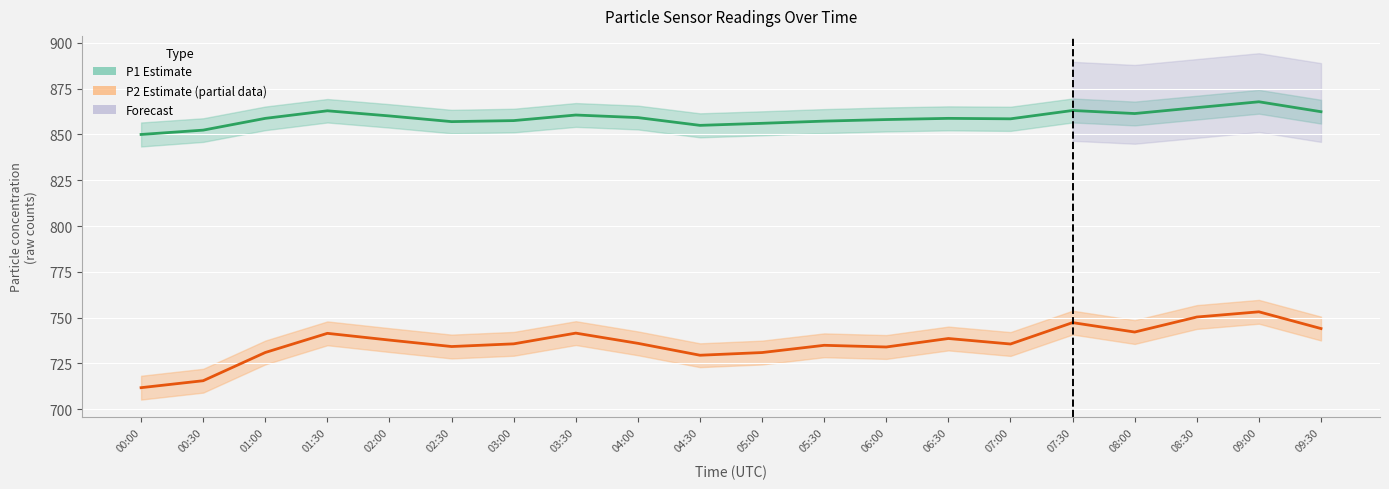

Where is P2 nearest to the value 732?

01:00